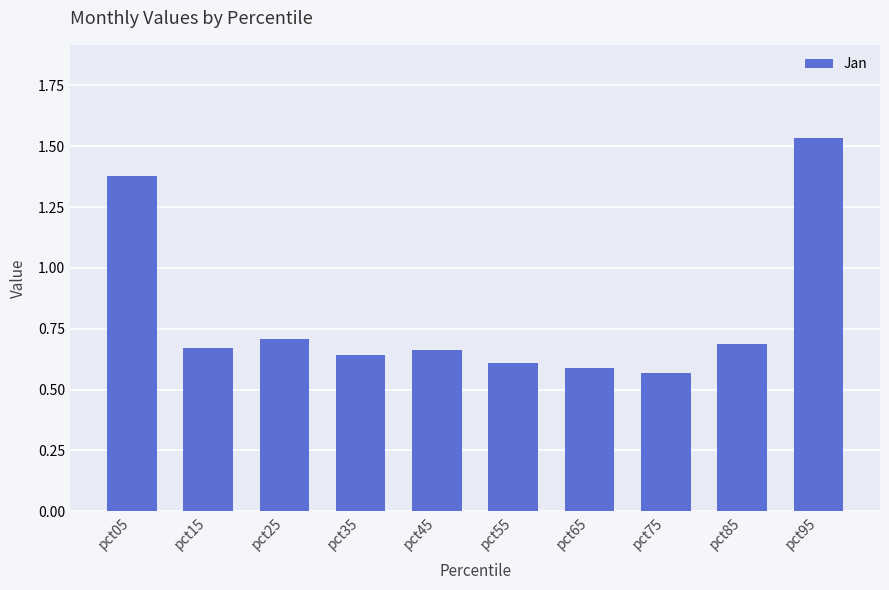

Count the values in the range 0 to 1.

8